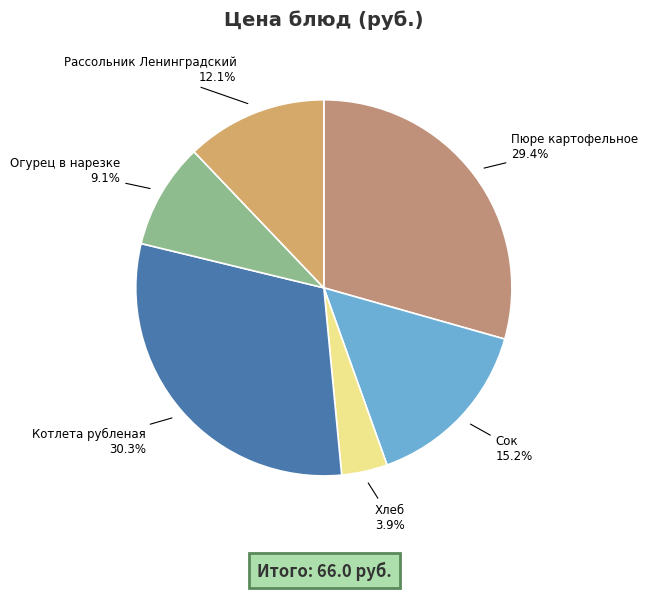

Does any single category account for the majority?

No